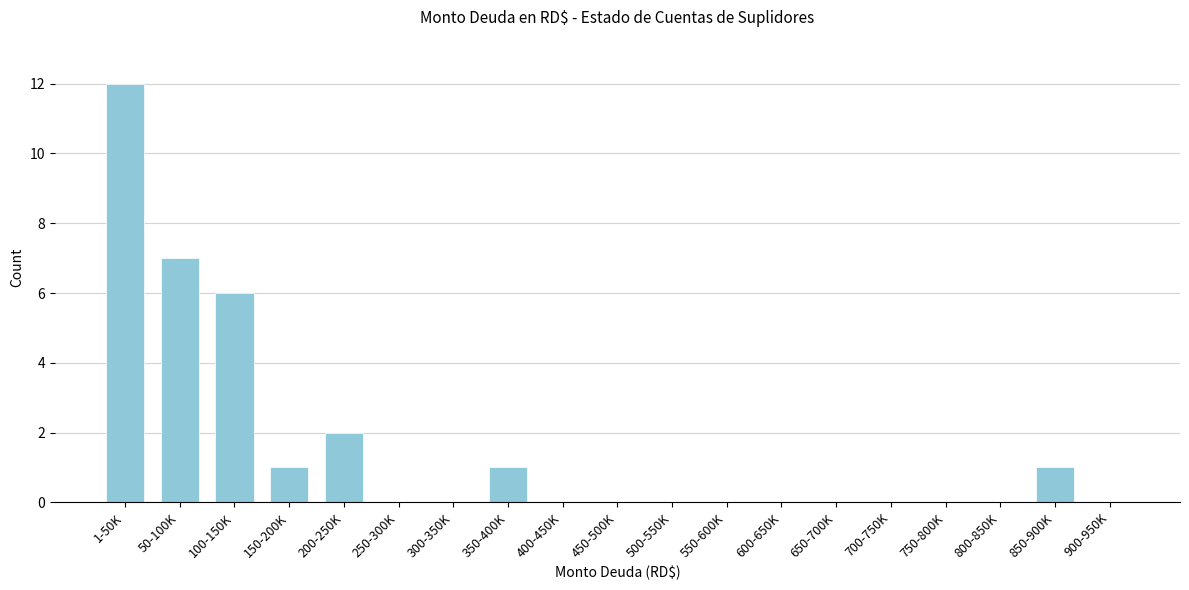

Reading left to right, transcribe all the data shown in this chart.

1-50K=12	50-100K=7	100-150K=6	150-200K=1	200-250K=2	250-300K=0	300-350K=0	350-400K=1	400-450K=0	450-500K=0	500-550K=0	550-600K=0	600-650K=0	650-700K=0	700-750K=0	750-800K=0	800-850K=0	850-900K=1	900-950K=0